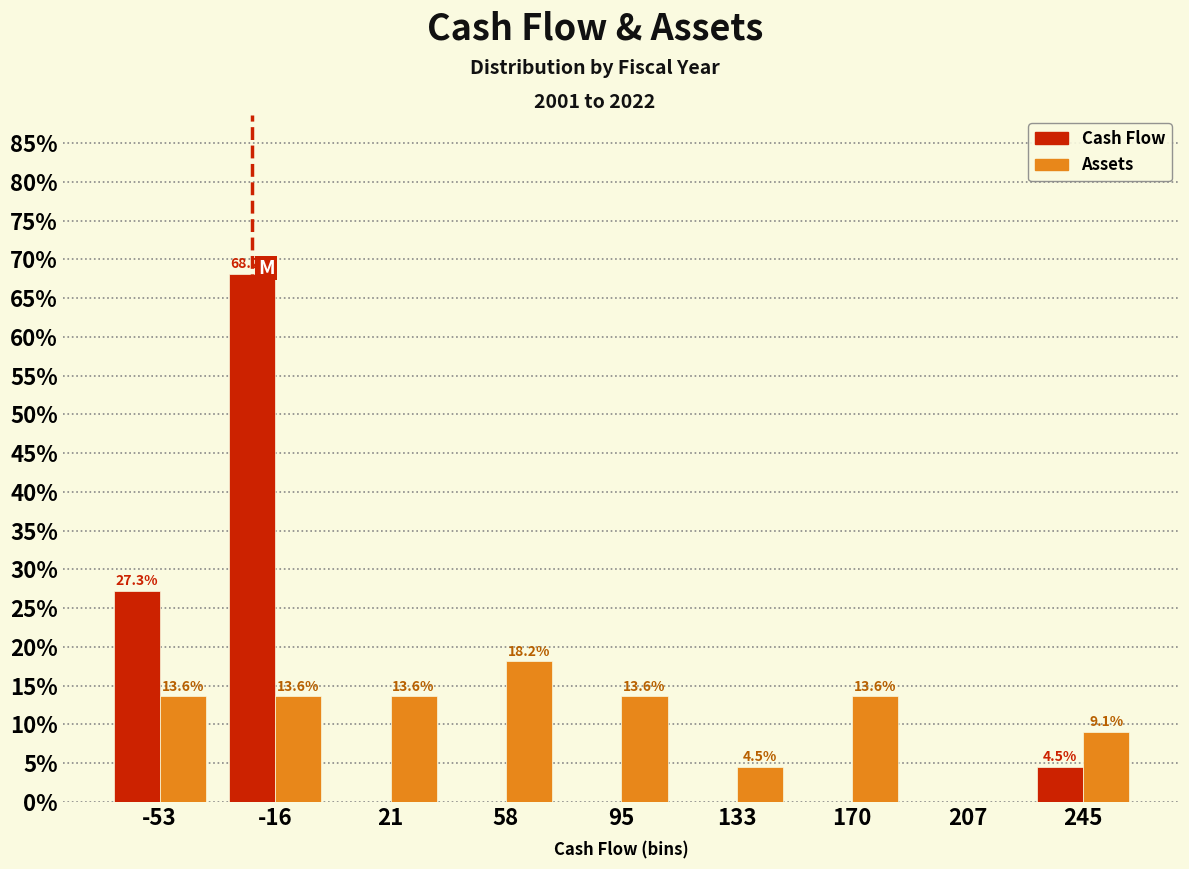

Reading right to left, list all the values displayed in this chart.

Cash Flow: 245=4.5	207=0.0	170=0.0	133=0.0	95=0.0	58=0.0	21=0.0	-16=68.2	-53=27.3
Assets: 245=9.1	207=0.0	170=13.6	133=4.5	95=13.6	58=18.2	21=13.6	-16=13.6	-53=13.6